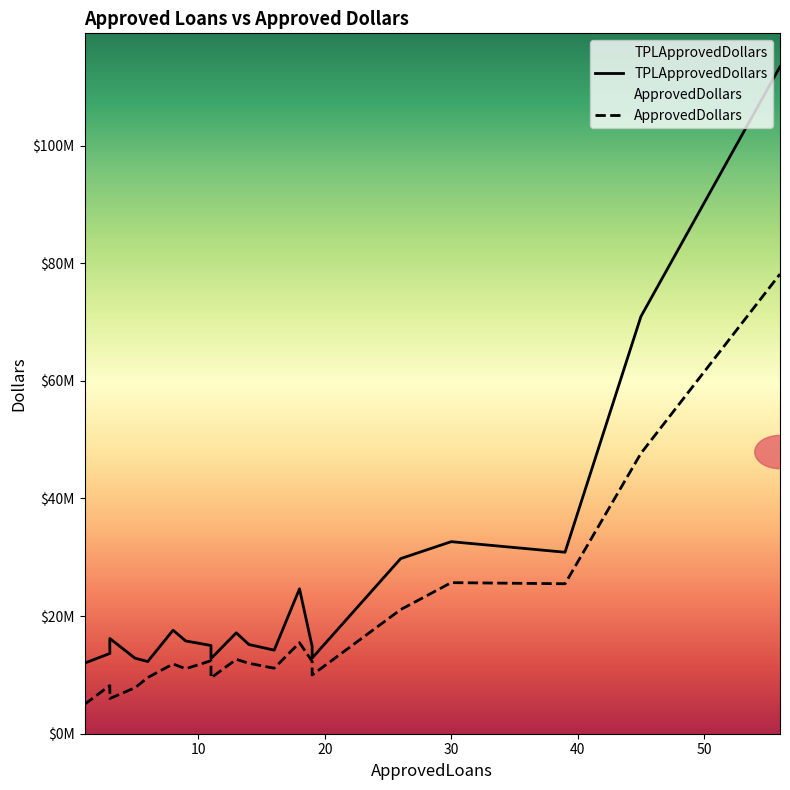

Rank the categories by ApprovedDollars value from lowest to highest.

1, 3, 5, 3, 11, 6, 19, 9, 16, 8, 14, 19, 11, 13, 18, 26, 39, 30, 45, 56